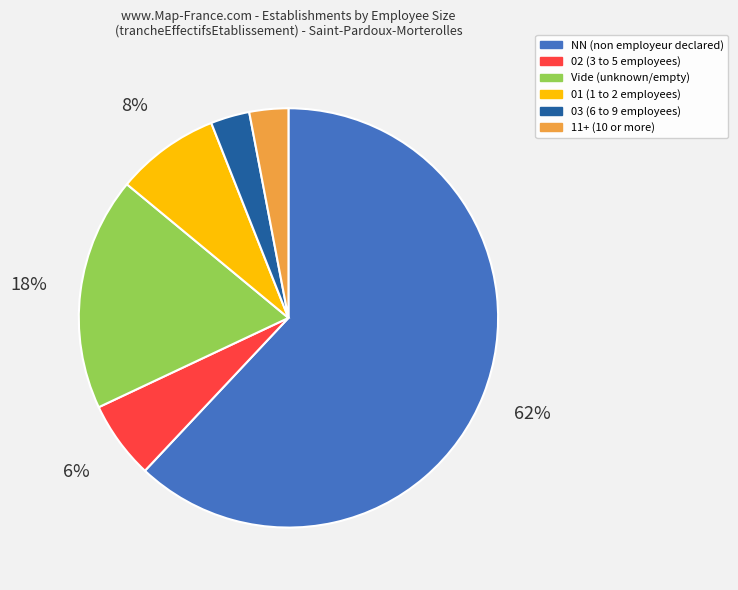

To the nearest percent, what is the average slice percentage?

17%